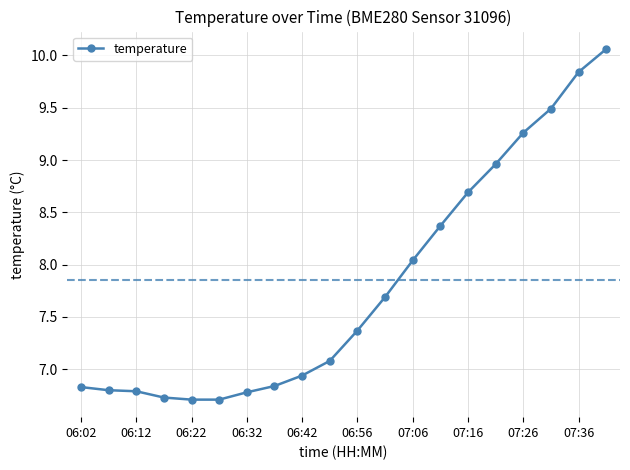

What is the sum of all values?

156.0